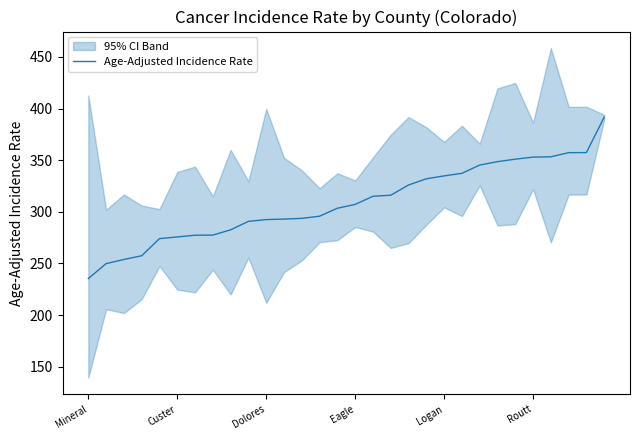

What value does the data have at 21?

337.3